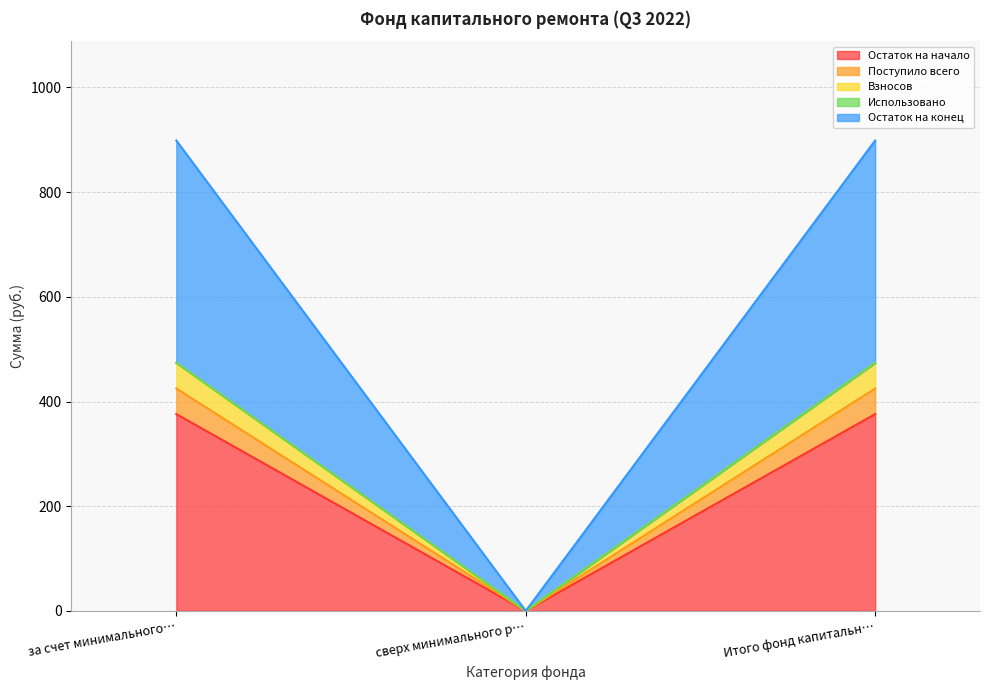

Rank the categories by Взносов value from highest to lowest.

за счет минимального…, Итого фонд капитальн…, сверх минимального р…